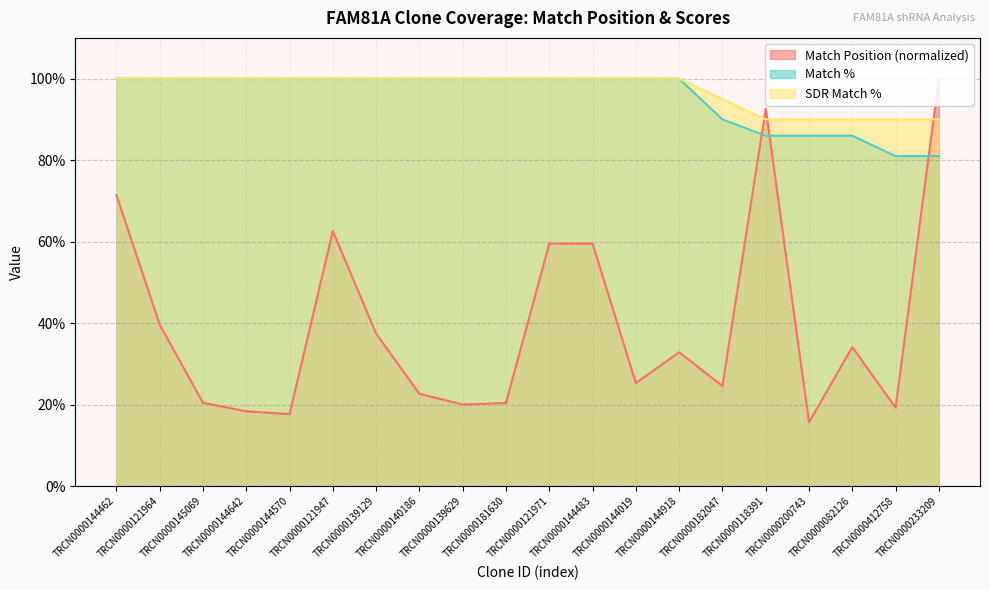

What are all the series names shown in the legend?

Match Position (normalized), Match %, SDR Match %